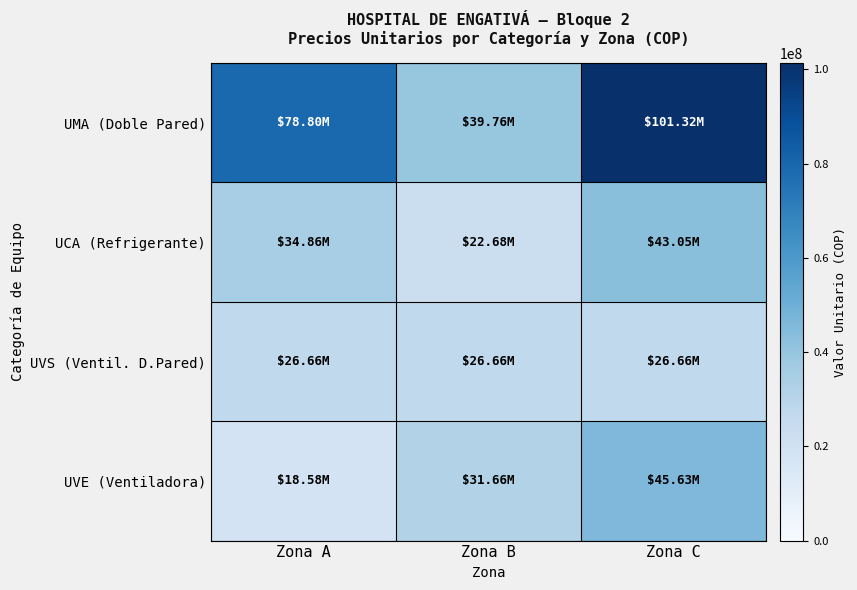

Rank the series at Zona B from lowest to highest value.

UCA (Refrigerante), UVS (Ventil. D.Pared), UVE (Ventiladora), UMA (Doble Pared)